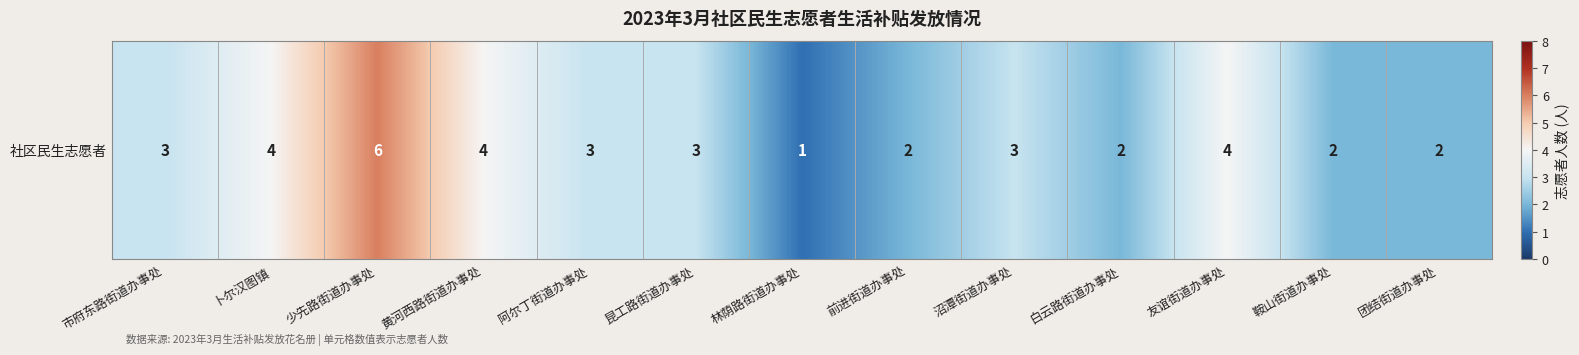

Count the values in the range 2 to 4.

11